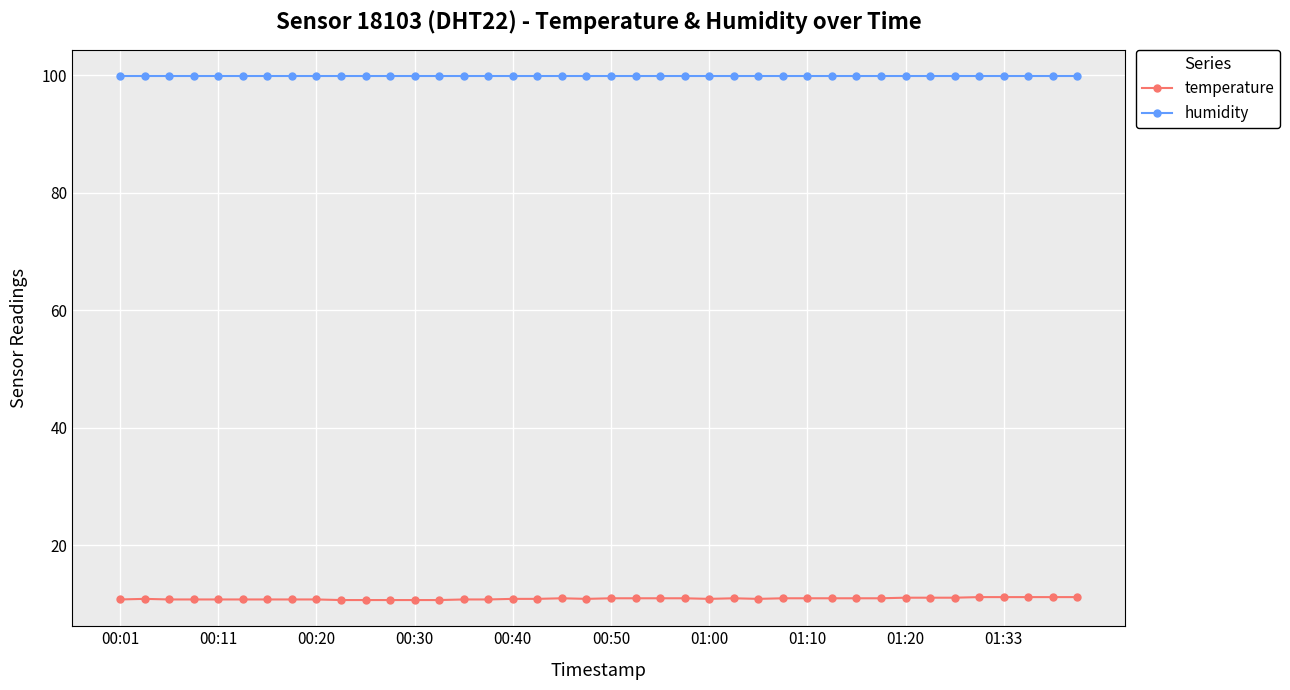

What is the maximum value shown in the chart?

99.9